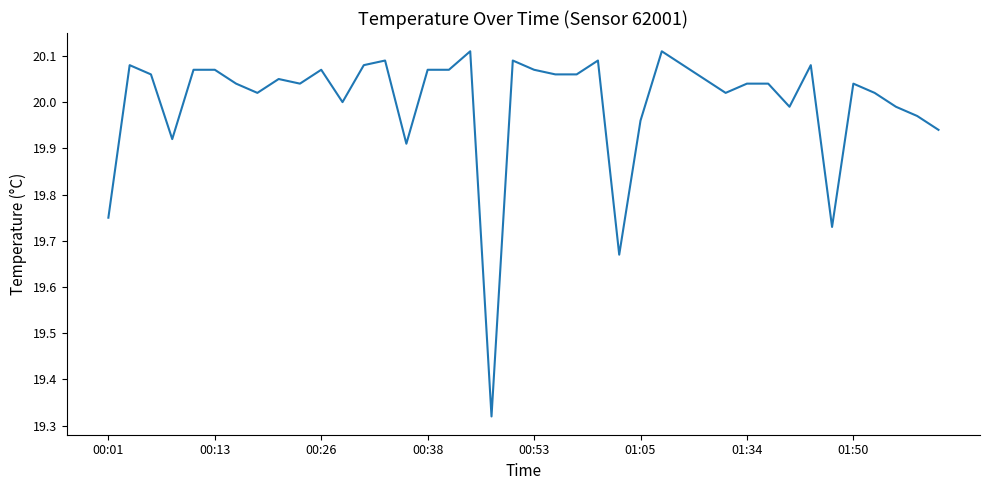

What is the difference between the maximum and minimum values?

0.8